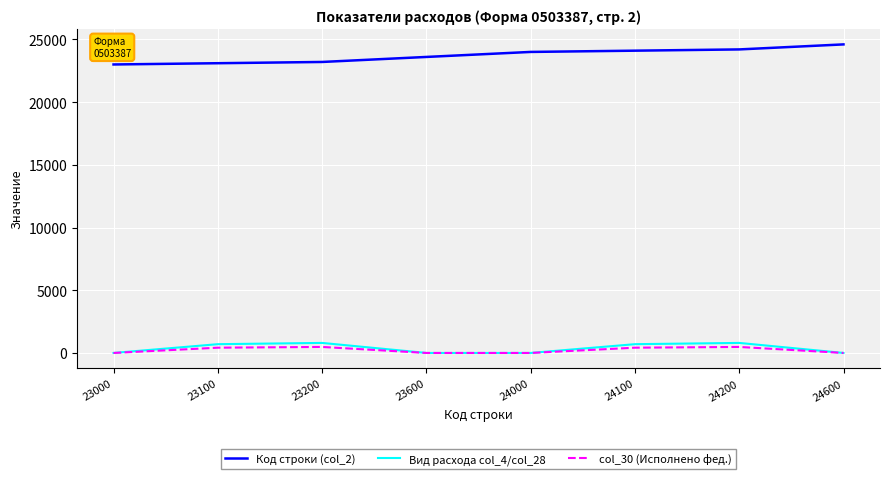

True or false: Вид расхода col_4/col_28 and Код строки (col_2) cross at least once.

False